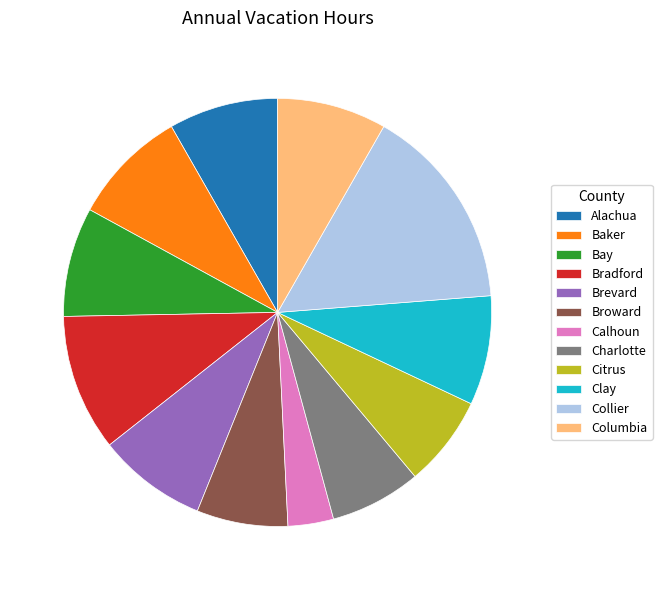

The Brevard slice represents 8% of the pie. True or false?

True